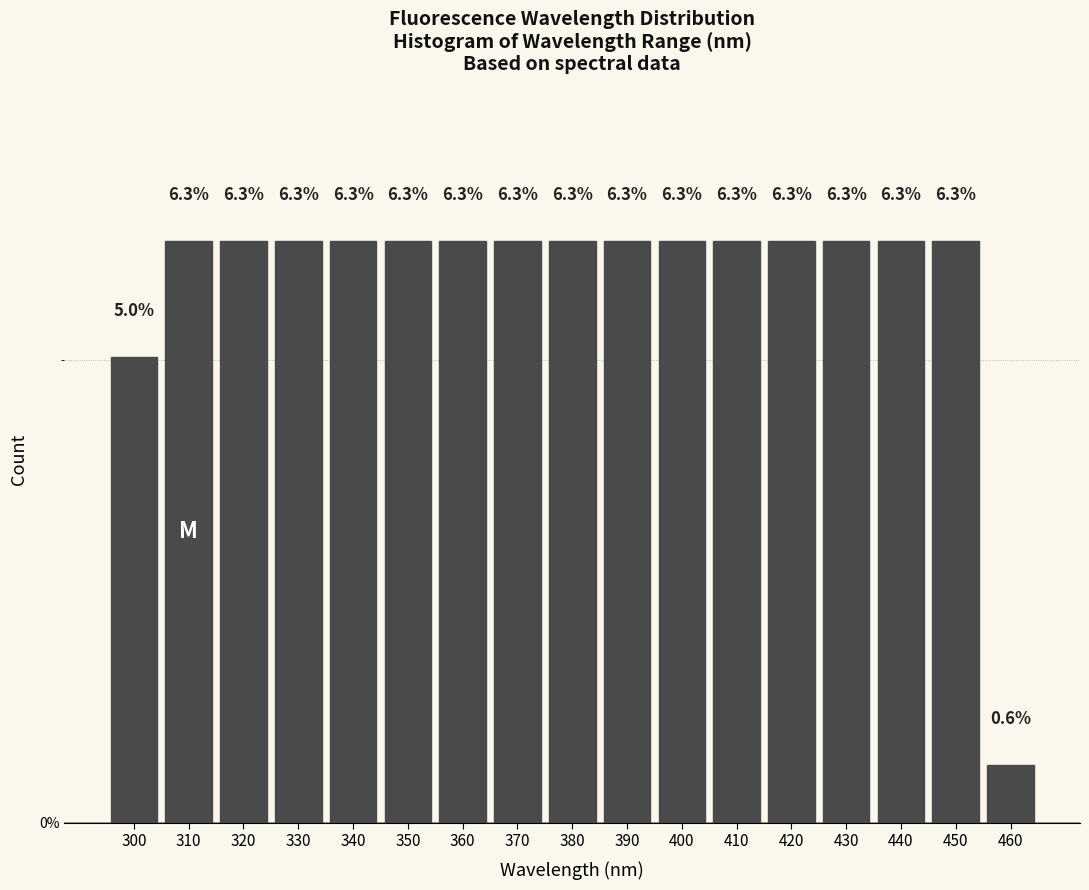

Reading left to right, extract all data points from this chart.

5.0	6.3	6.3	6.3	6.3	6.3	6.3	6.3	6.3	6.3	6.3	6.3	6.3	6.3	6.3	6.3	0.6